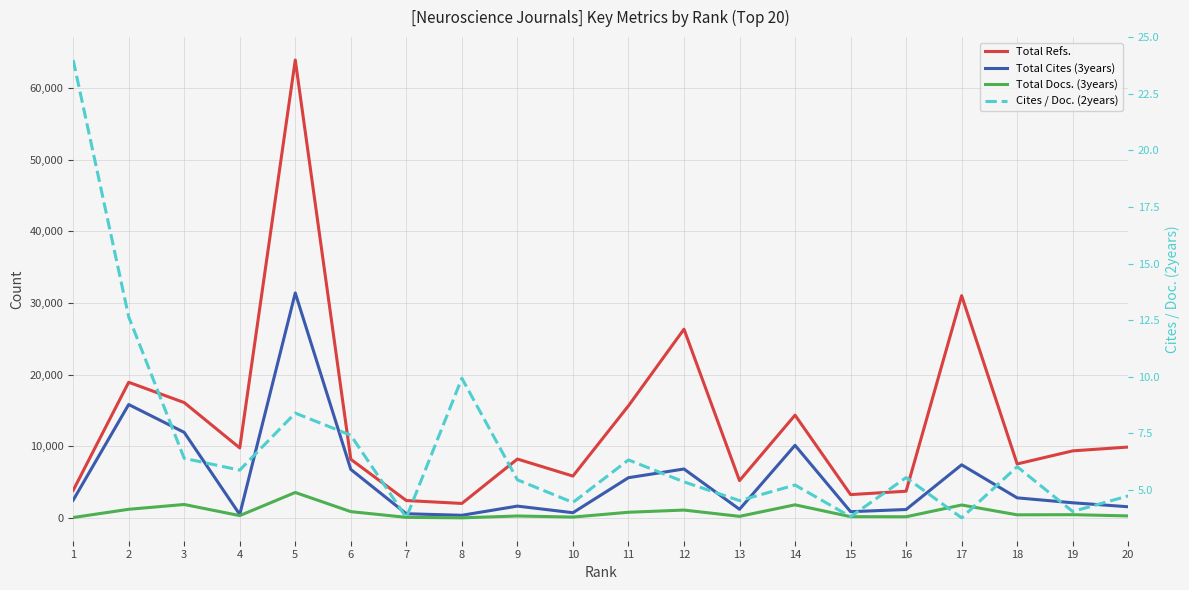

The Cites / Doc. (2years) series shows 4.0 at 19. True or false?

True